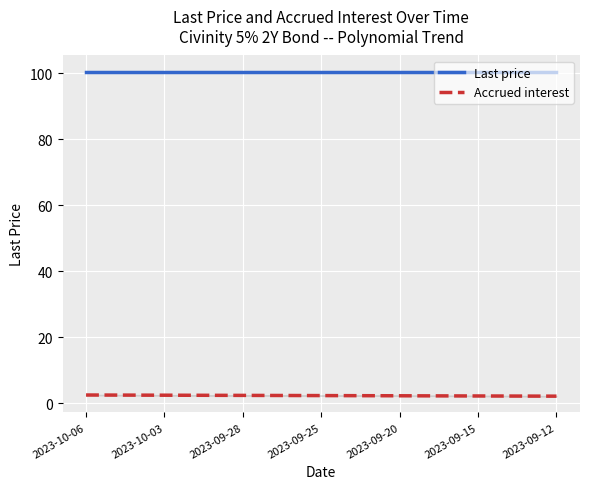

How many categories are shown in the chart?

19